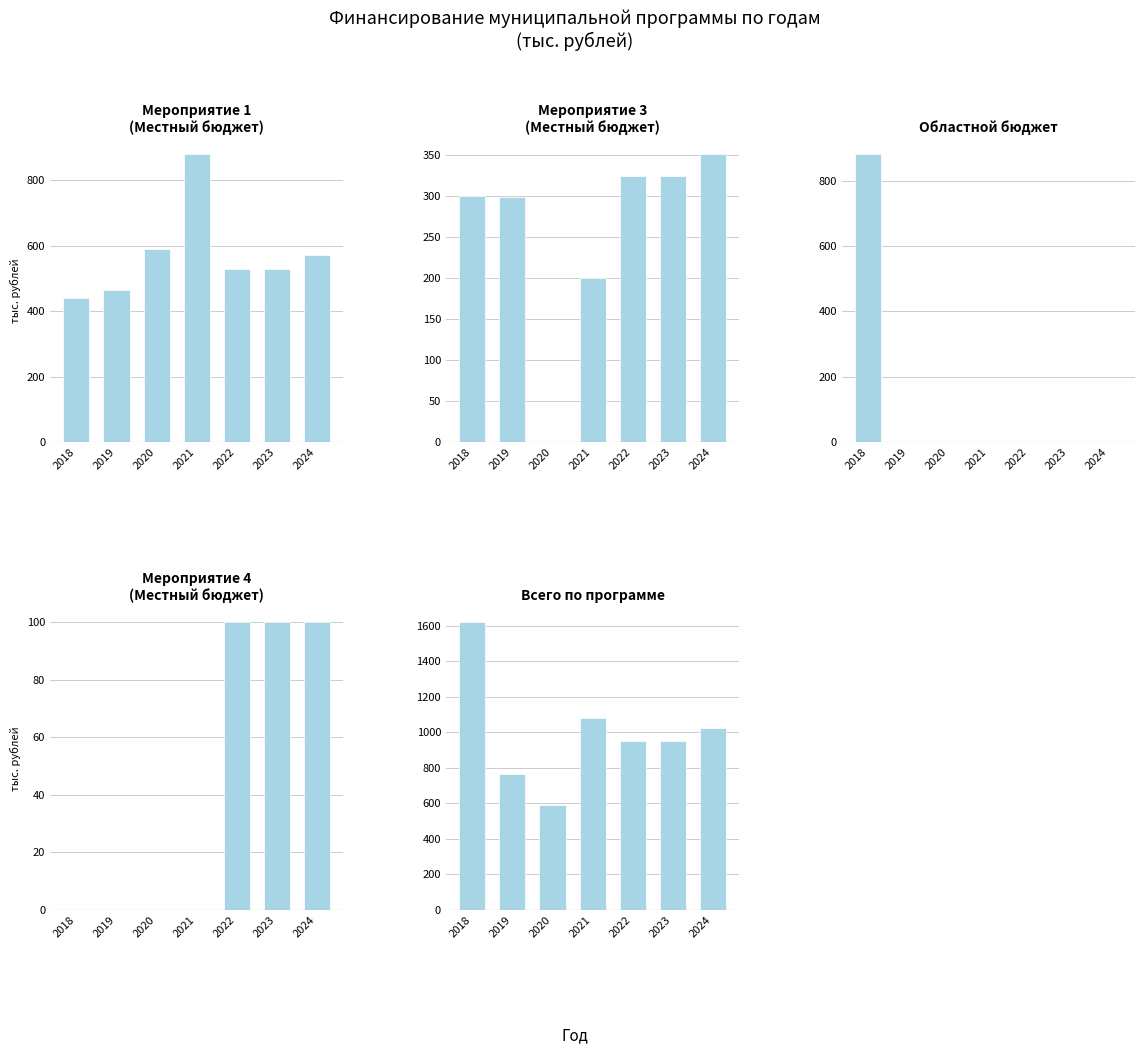

What are all the series names shown in the legend?

Мероприятие 1 (Местный бюджет), Мероприятие 3 (Местный бюджет), Областной бюджет, Мероприятие 4 (Местный бюджет), Всего по программе